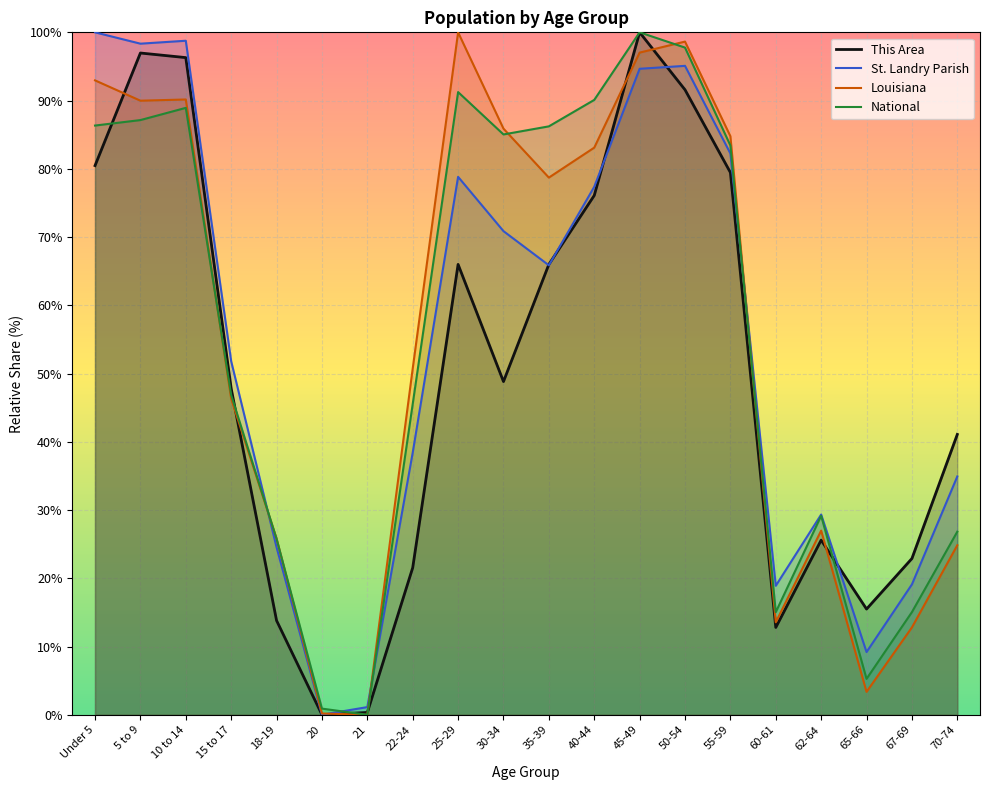

How many categories are shown in the chart?

20